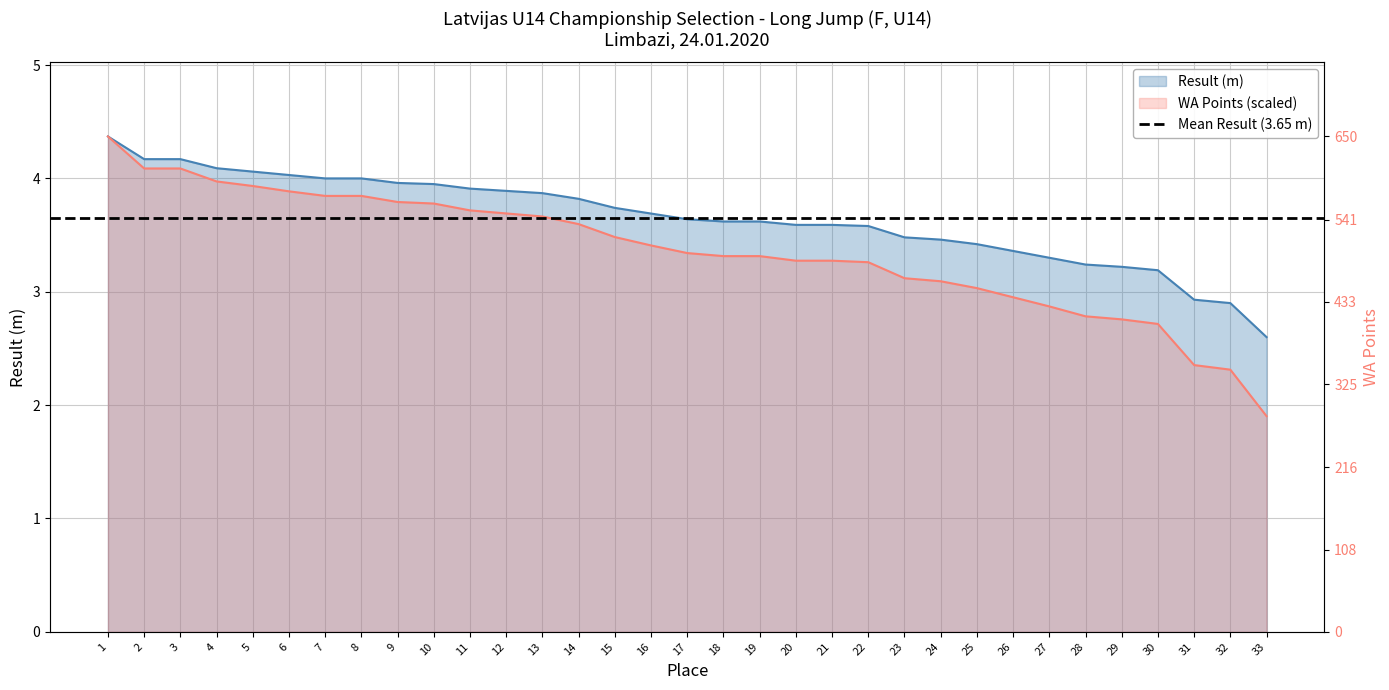

Reading right to left, what are all the values shown in this chart?

Result (m): 33=2.6	32=2.9	31=2.9	30=3.2	29=3.2	28=3.2	27=3.3	26=3.4	25=3.4	24=3.5	23=3.5	22=3.6	21=3.6	20=3.6	19=3.6	18=3.6	17=3.6	16=3.7	15=3.7	14=3.8	13=3.9	12=3.9	11=3.9	10=4.0	9=4.0	8=4.0	7=4.0	6=4.0	5=4.1	4=4.1	3=4.2	2=4.2	1=4.4
WA Points: 33=1.9	32=2.3	31=2.4	30=2.7	29=2.8	28=2.8	27=2.9	26=3.0	25=3.0	24=3.1	23=3.1	22=3.3	21=3.3	20=3.3	19=3.3	18=3.3	17=3.3	16=3.4	15=3.5	14=3.6	13=3.7	12=3.7	11=3.7	10=3.8	9=3.8	8=3.8	7=3.8	6=3.9	5=3.9	4=4.0	3=4.1	2=4.1	1=4.4